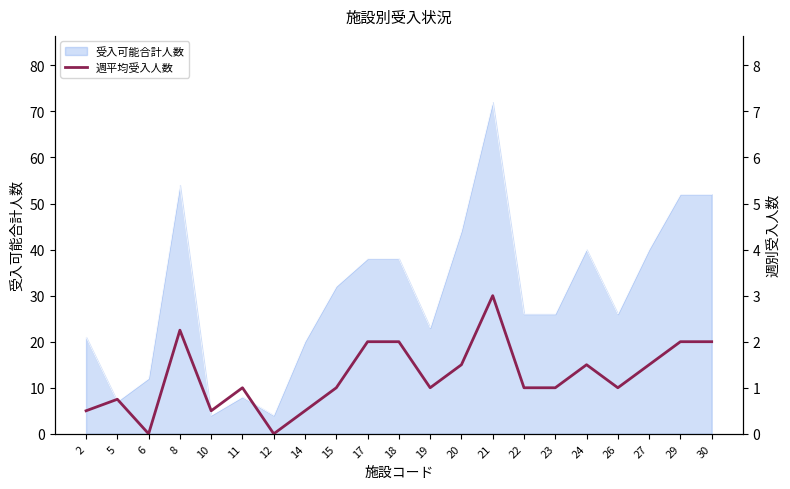

Which has a higher value, 12 or 19?

19